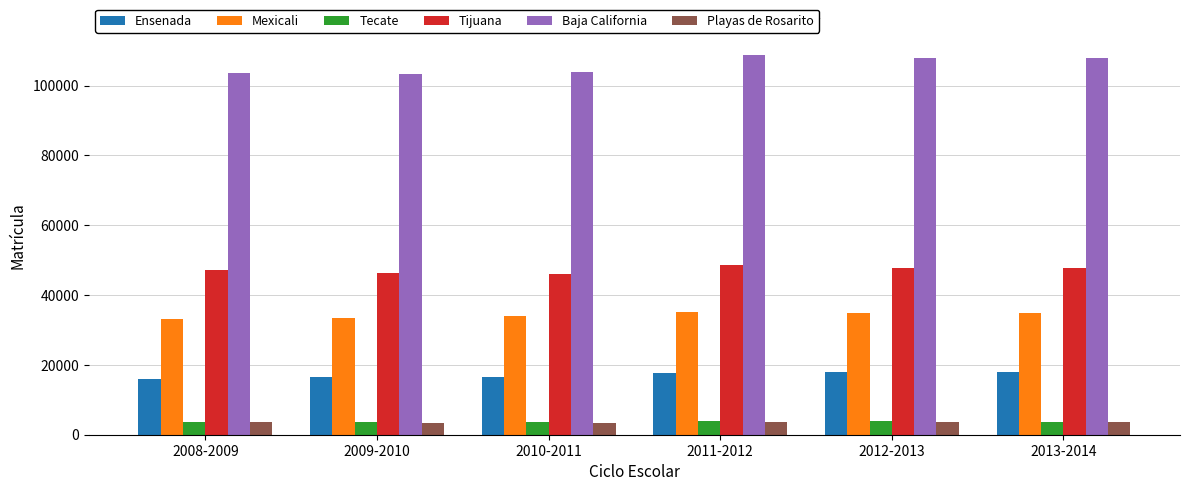

What is the maximum value for Mexicali?

35165